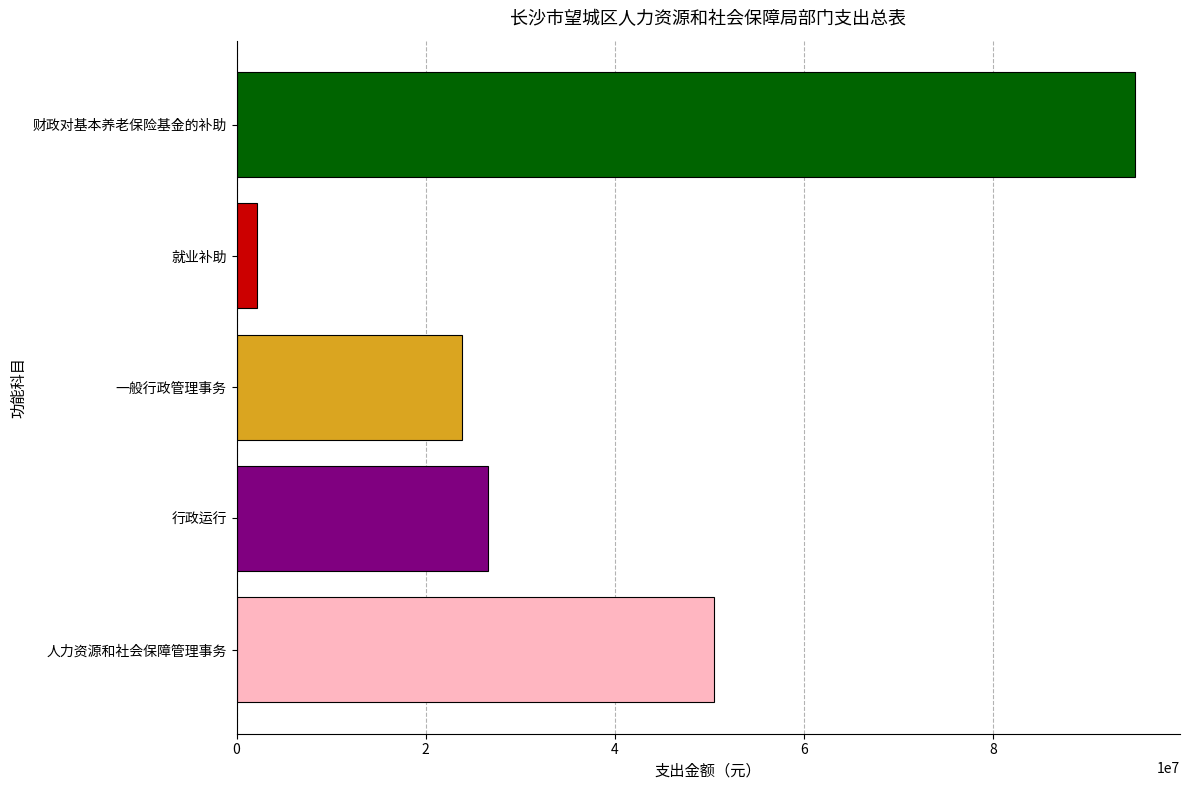

What is the maximum value shown in the chart?

95000000